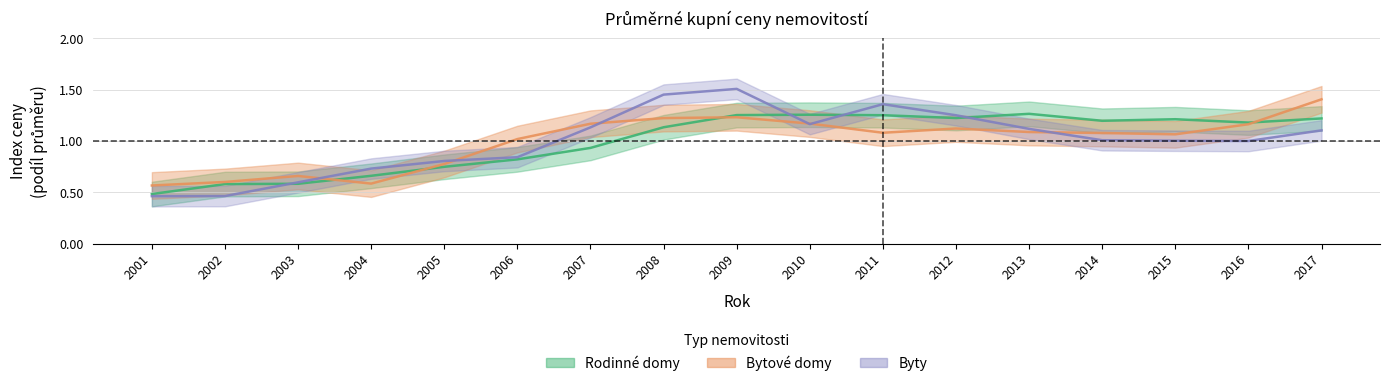

Reading right to left, transcribe all the data shown in this chart.

Rodinne_domy: 2017=1.2	2016=1.2	2015=1.2	2014=1.2	2013=1.3	2012=1.2	2011=1.3	2010=1.3	2009=1.3	2008=1.1	2007=0.9	2006=0.8	2005=0.7	2004=0.7	2003=0.6	2002=0.6	2001=0.5
Byty: 2017=1.1	2016=1.0	2015=1.0	2014=1.0	2013=1.1	2012=1.3	2011=1.4	2010=1.2	2009=1.5	2008=1.5	2007=1.1	2006=0.8	2005=0.8	2004=0.7	2003=0.6	2002=0.5	2001=0.5
Bytove_domy: 2017=1.4	2016=1.2	2015=1.1	2014=1.1	2013=1.1	2012=1.1	2011=1.1	2010=1.2	2009=1.2	2008=1.2	2007=1.2	2006=1.0	2005=0.8	2004=0.6	2003=0.7	2002=0.6	2001=0.6